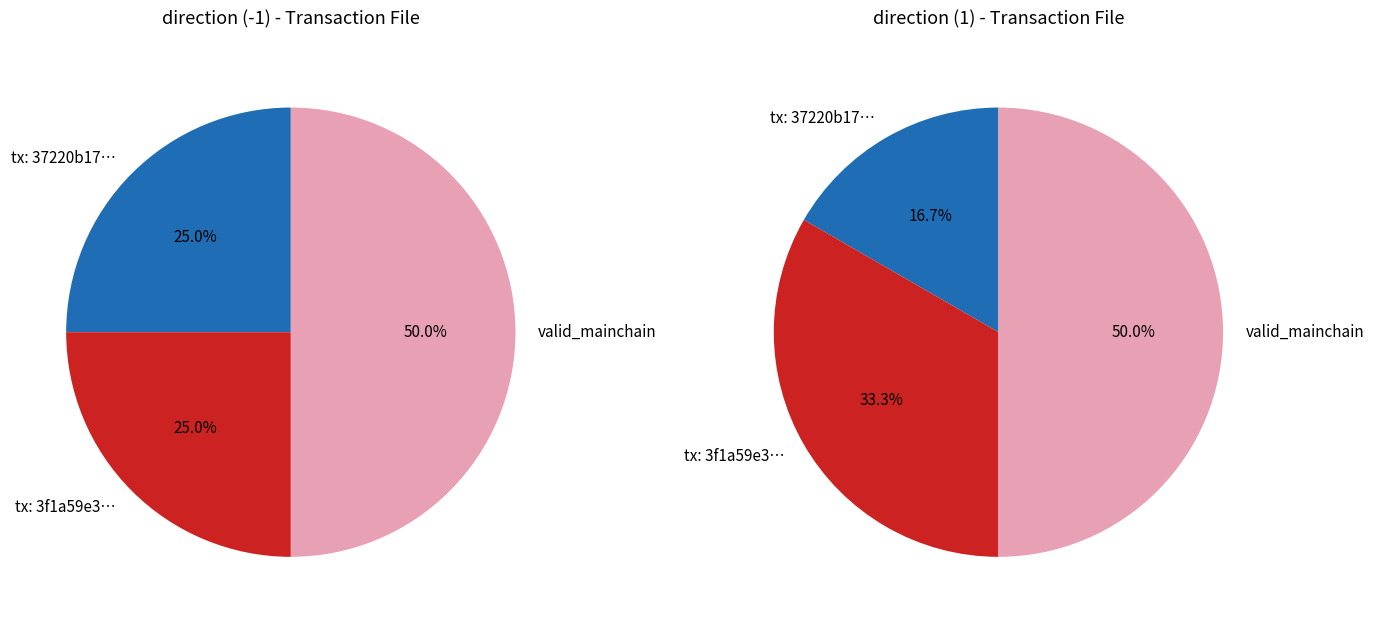

Is the sum of 1 and 0 greater than half?

Yes